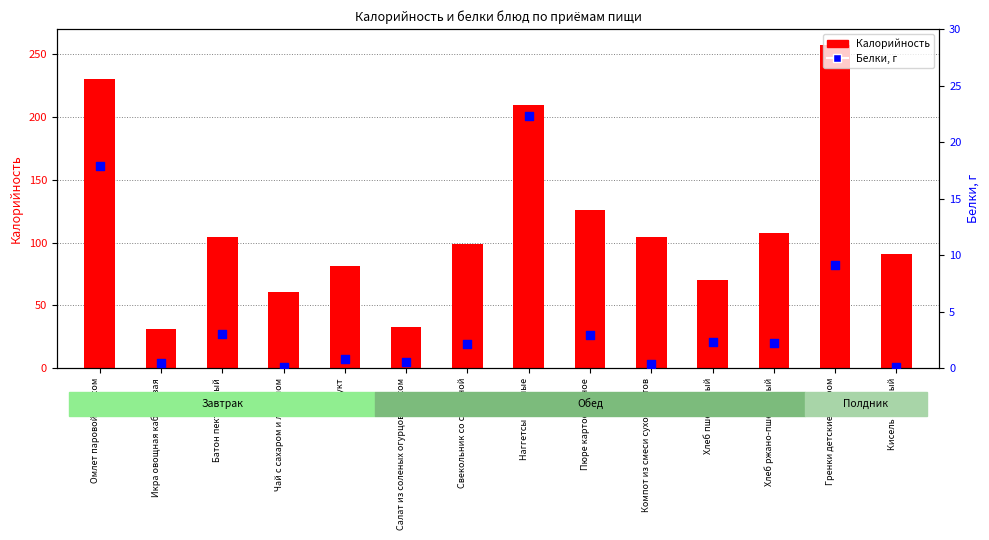

What is the total value across all series at Пюре картофельное?

128.6